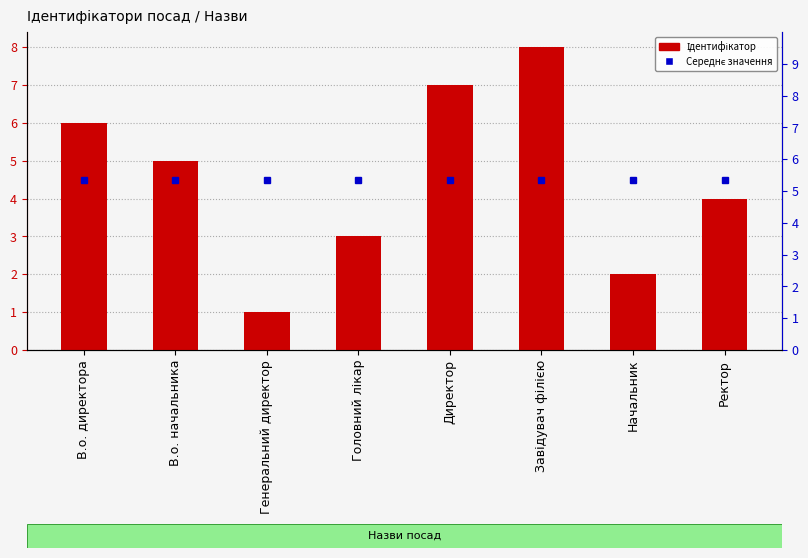

How many series are shown in this chart?

1